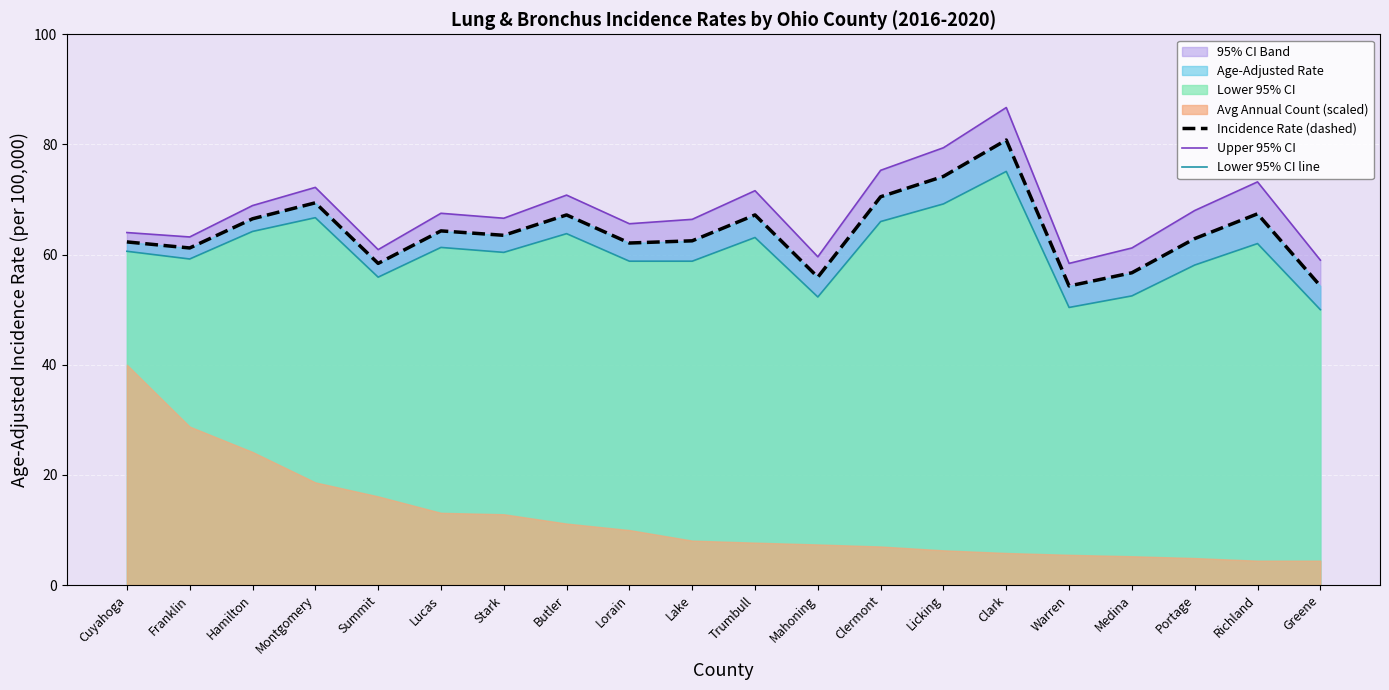

Reading left to right, transcribe all the data shown in this chart.

Incidence Rate (dashed): Cuyahoga=62.3	Franklin=61.2	Hamilton=66.5	Montgomery=69.4	Summit=58.4	Lucas=64.3	Stark=63.5	Butler=67.2	Lorain=62.1	Lake=62.5	Trumbull=67.2	Mahoning=55.9	Clermont=70.5	Licking=74.2	Clark=80.8	Warren=54.3	Medina=56.7	Portage=62.9	Richland=67.4	Greene=54.3
Upper 95% CI: Cuyahoga=64.0	Franklin=63.2	Hamilton=68.9	Montgomery=72.2	Summit=60.9	Lucas=67.5	Stark=66.6	Butler=70.8	Lorain=65.6	Lake=66.4	Trumbull=71.6	Mahoning=59.6	Clermont=75.3	Licking=79.4	Clark=86.7	Warren=58.4	Medina=61.2	Portage=68.0	Richland=73.2	Greene=59.0
Lower 95% CI line: Cuyahoga=60.6	Franklin=59.2	Hamilton=64.2	Montgomery=66.7	Summit=55.9	Lucas=61.3	Stark=60.4	Butler=63.8	Lorain=58.8	Lake=58.8	Trumbull=63.1	Mahoning=52.3	Clermont=66.0	Licking=69.2	Clark=75.1	Warren=50.4	Medina=52.5	Portage=58.1	Richland=62.0	Greene=50.0